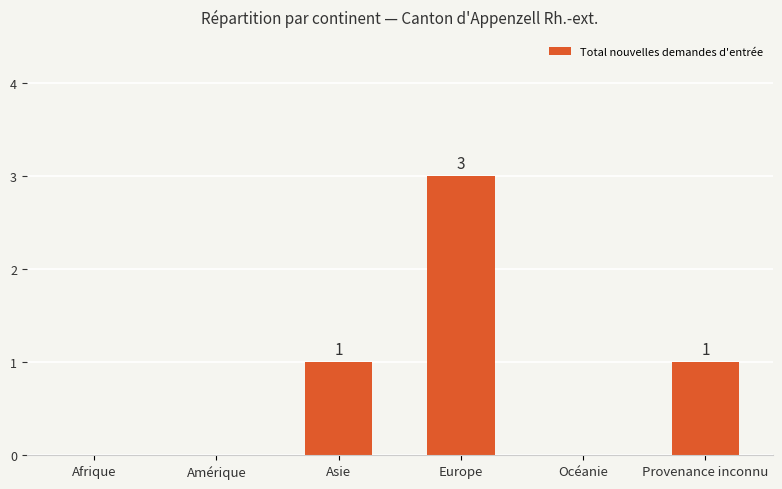

What is the approximate value at Asie?

1